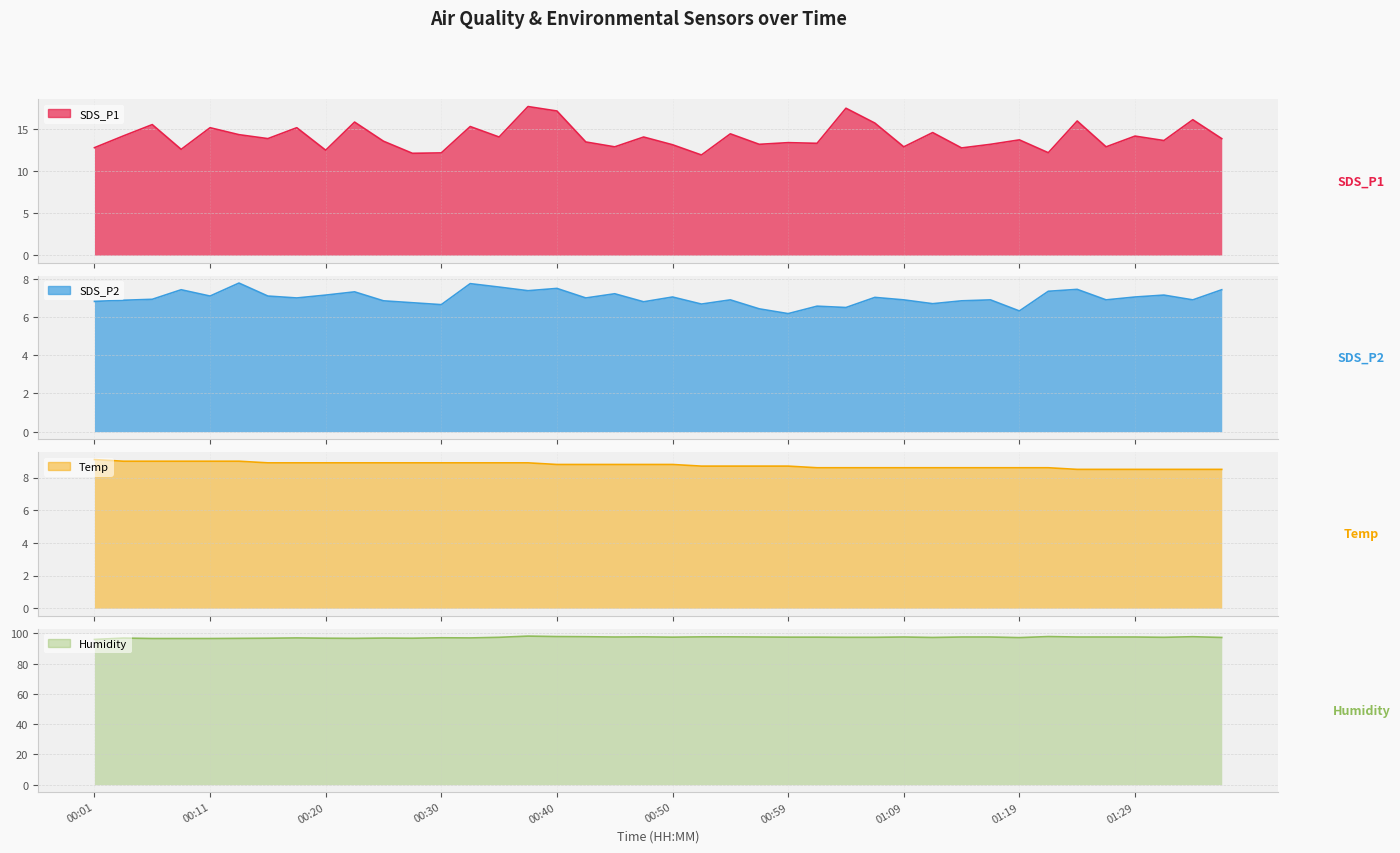

What is the difference between the maximum and minimum values in the Temp series?

0.6